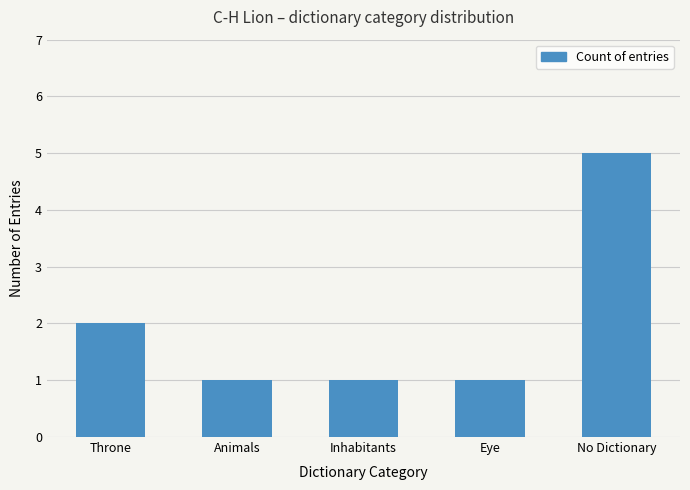

Are the bars grouped side by side (vs. stacked)?

No